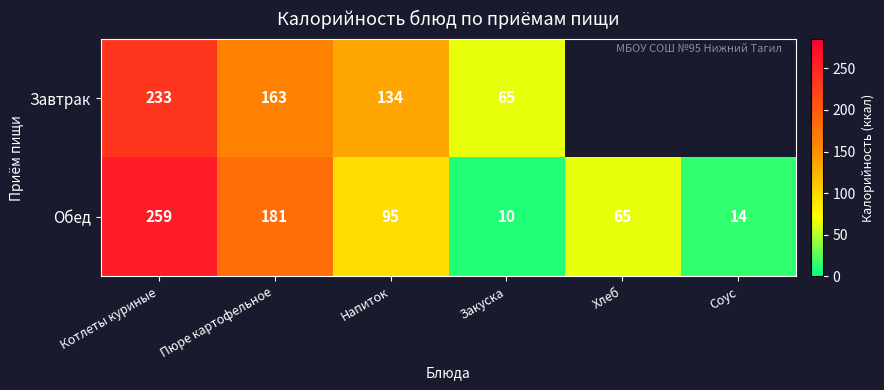

Which series changed the most between Котлеты куриные and Пюре картофельное?

Обед